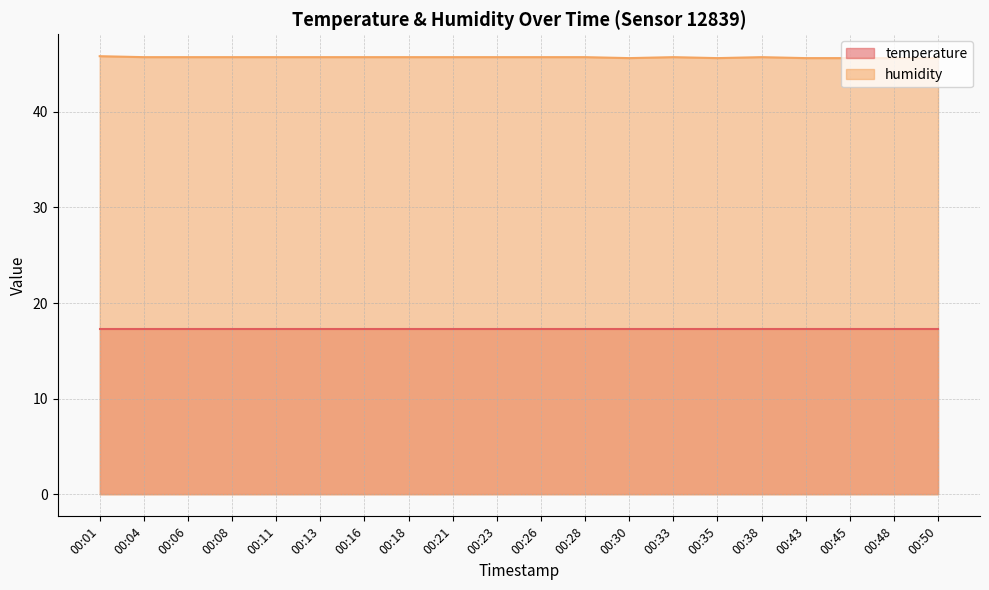

How many interior local peaks (higher than both neighbors) does the data have?

2